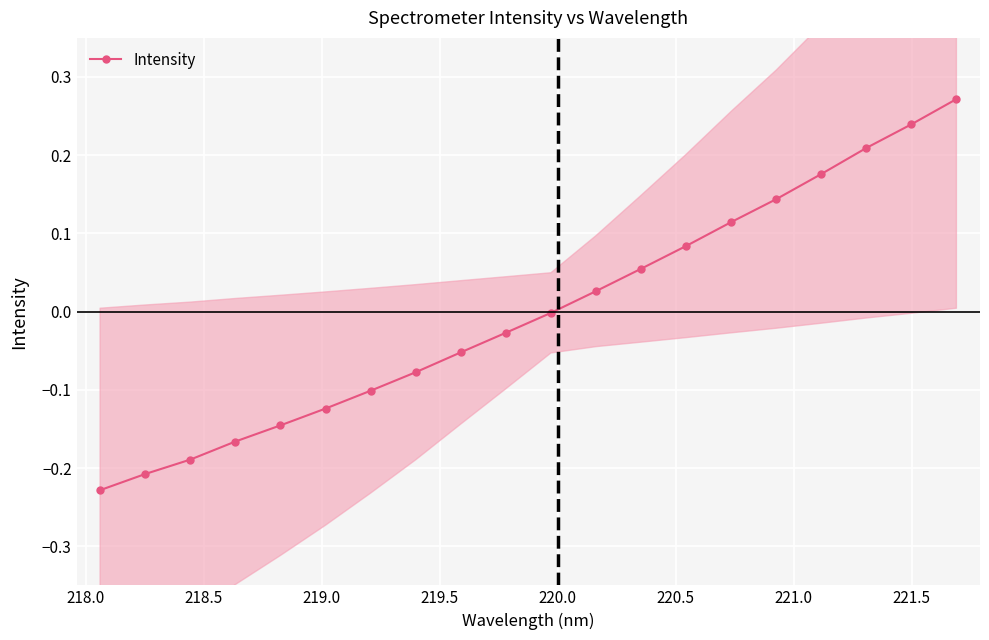

How many lines are shown in the chart?

1